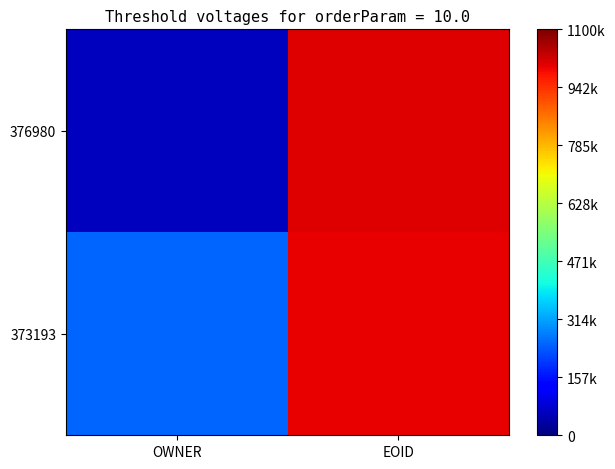

List the series in order of their peak value, highest first.

376980, 373193